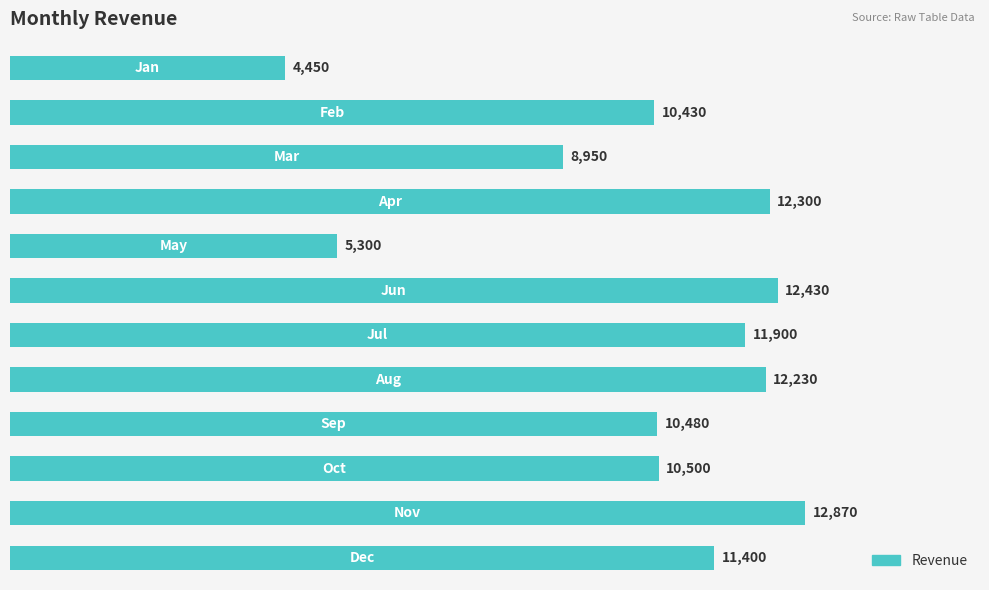

What is the value of the 6th bar from the top?

12430